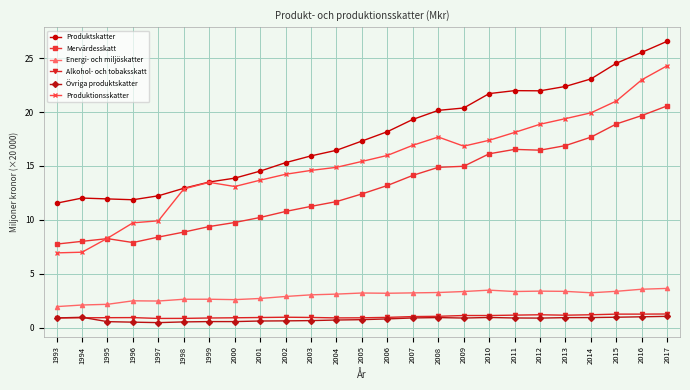

Which series changed the most between 1996 and 2000?

Produktionsskatter